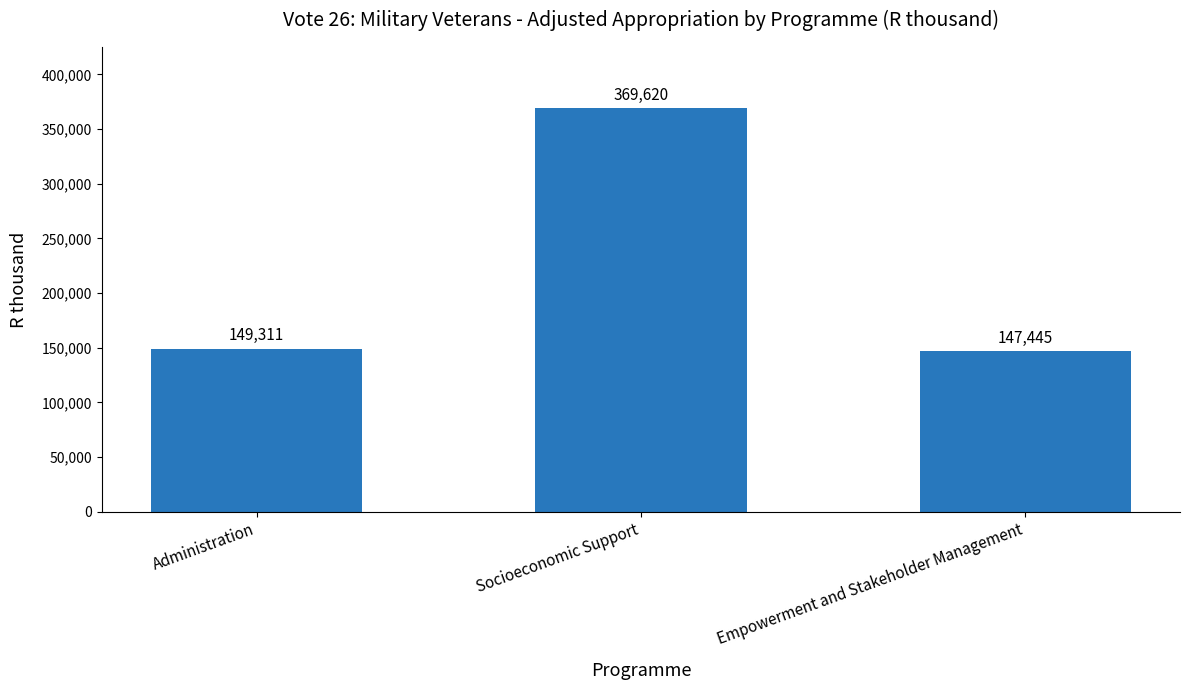

What position from the left is Administration?

1